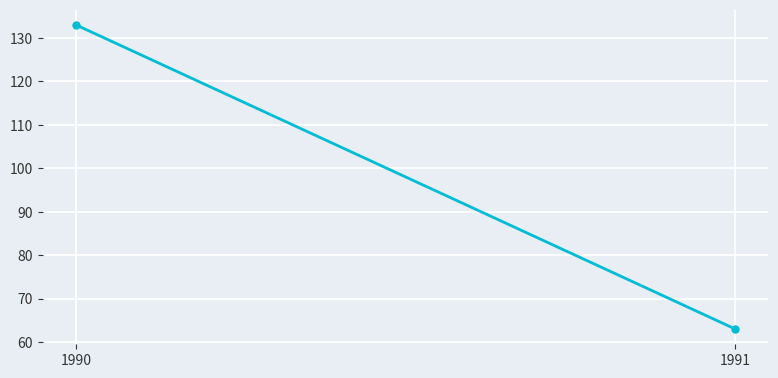

List the labels in order of value, smallest first.

1991, 1990